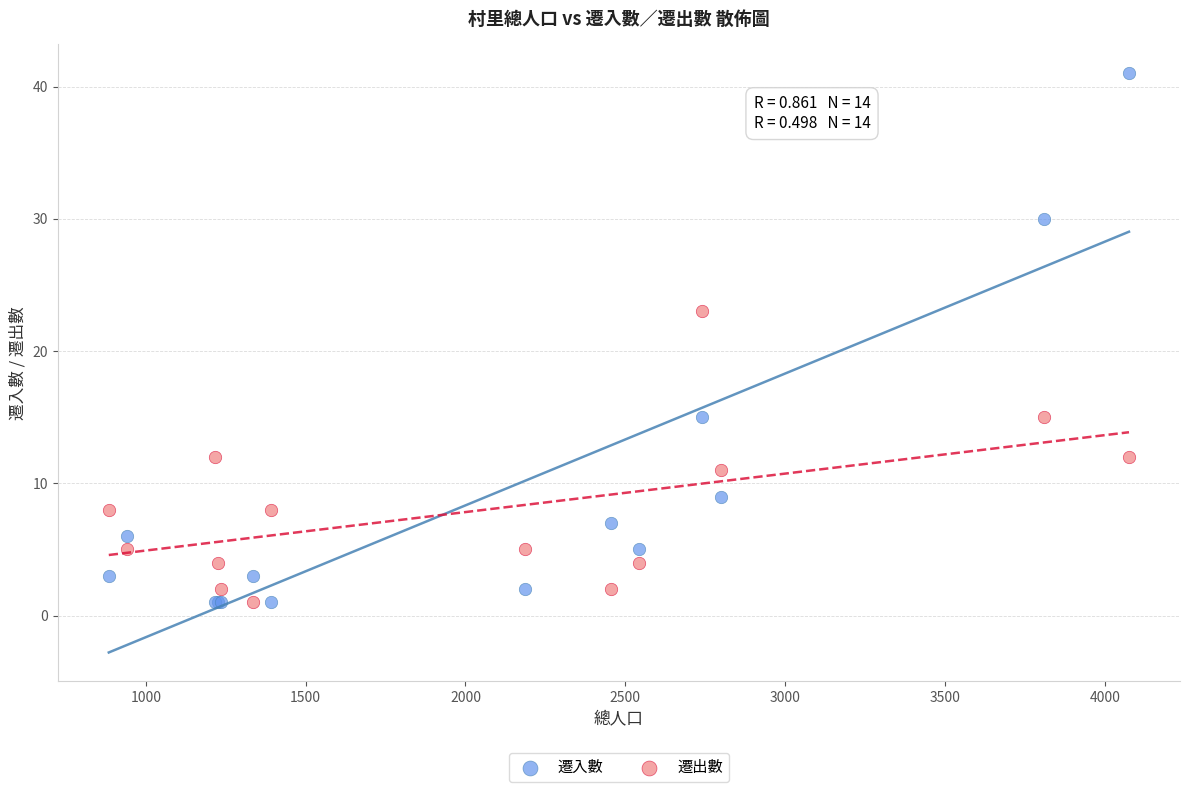

In the 遷入數 series, what Y value is closest to 21?

15